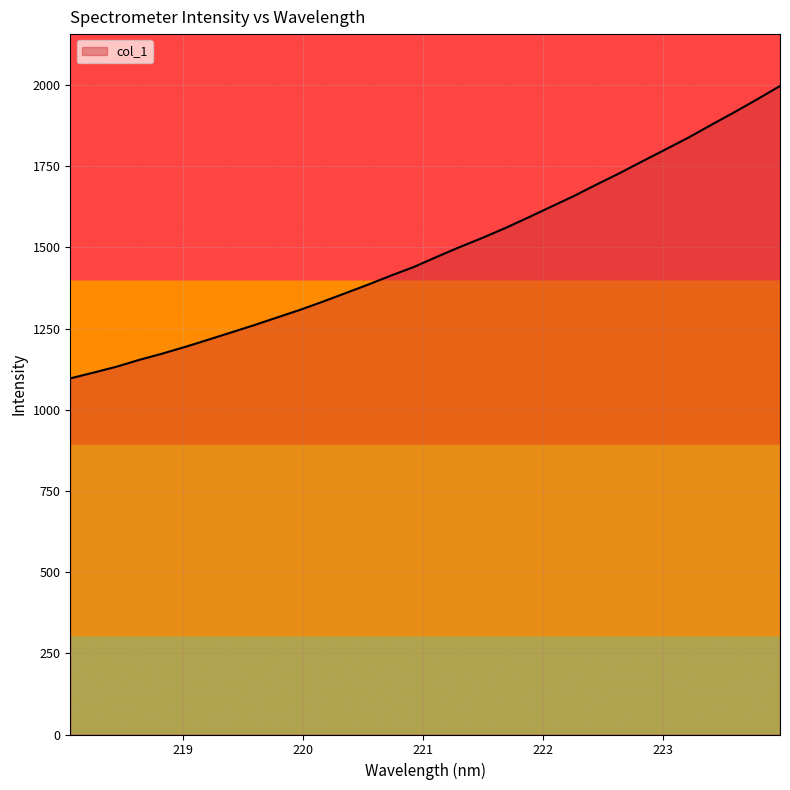

What is the smallest value displayed?

1096.5